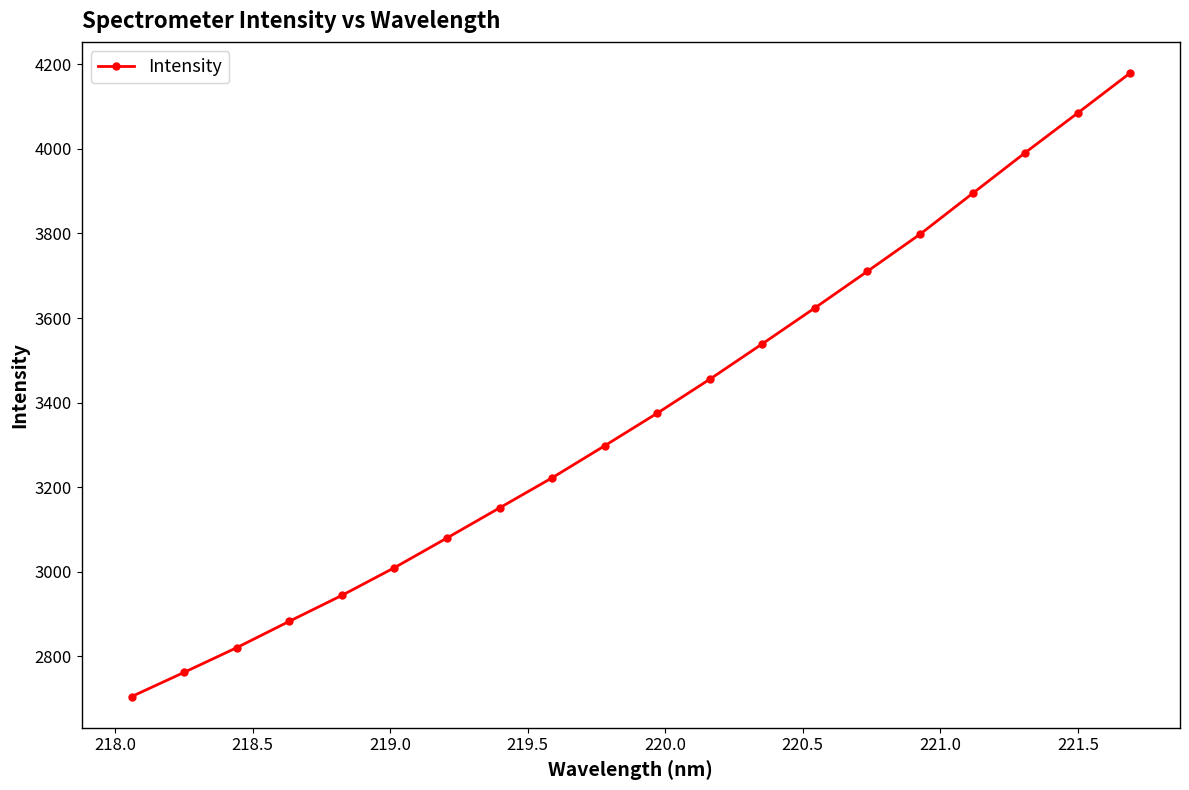

What is the difference between the maximum and minimum values?

1474.9